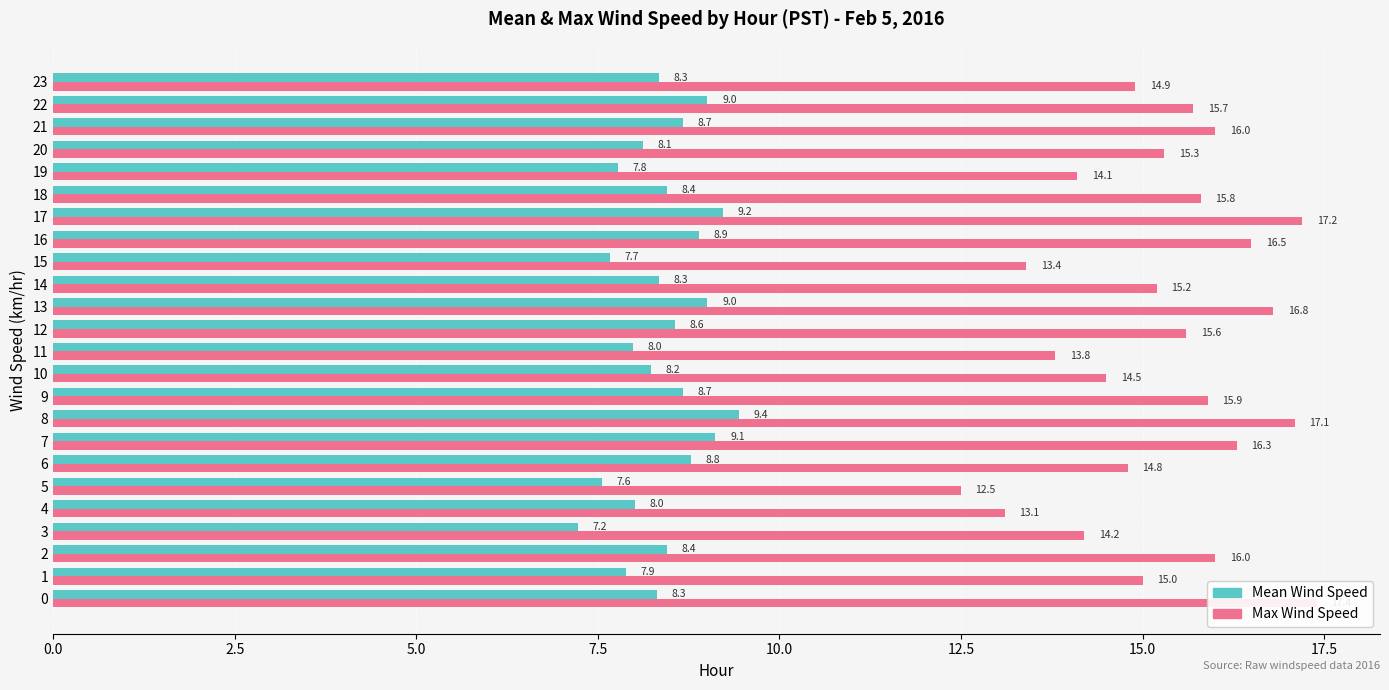

Is it true that Mean Wind Speed equals 8.9 at 16?

True